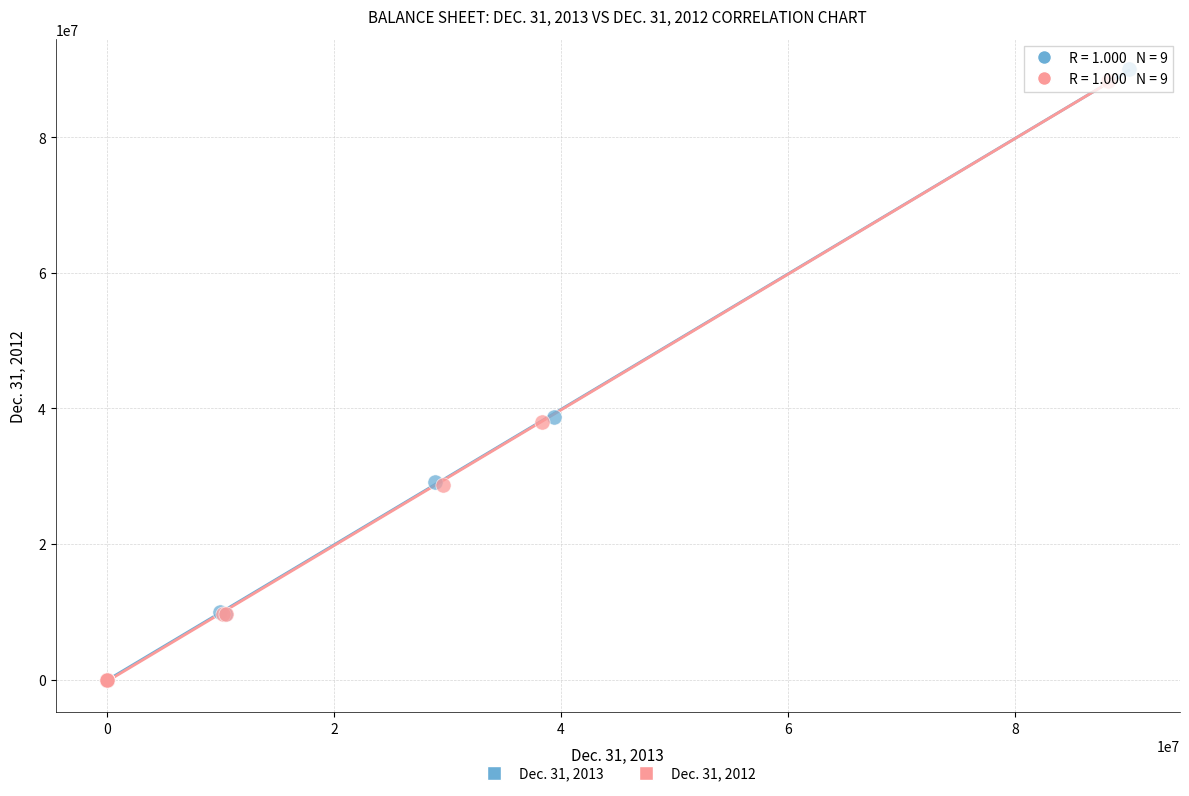

Which series reaches the maximum Y coordinate?

Dec. 31, 2013